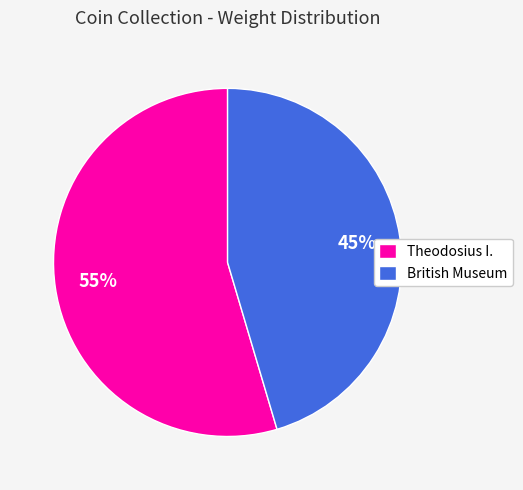

To the nearest percent, what percentage of the pie is British Museum?

45%